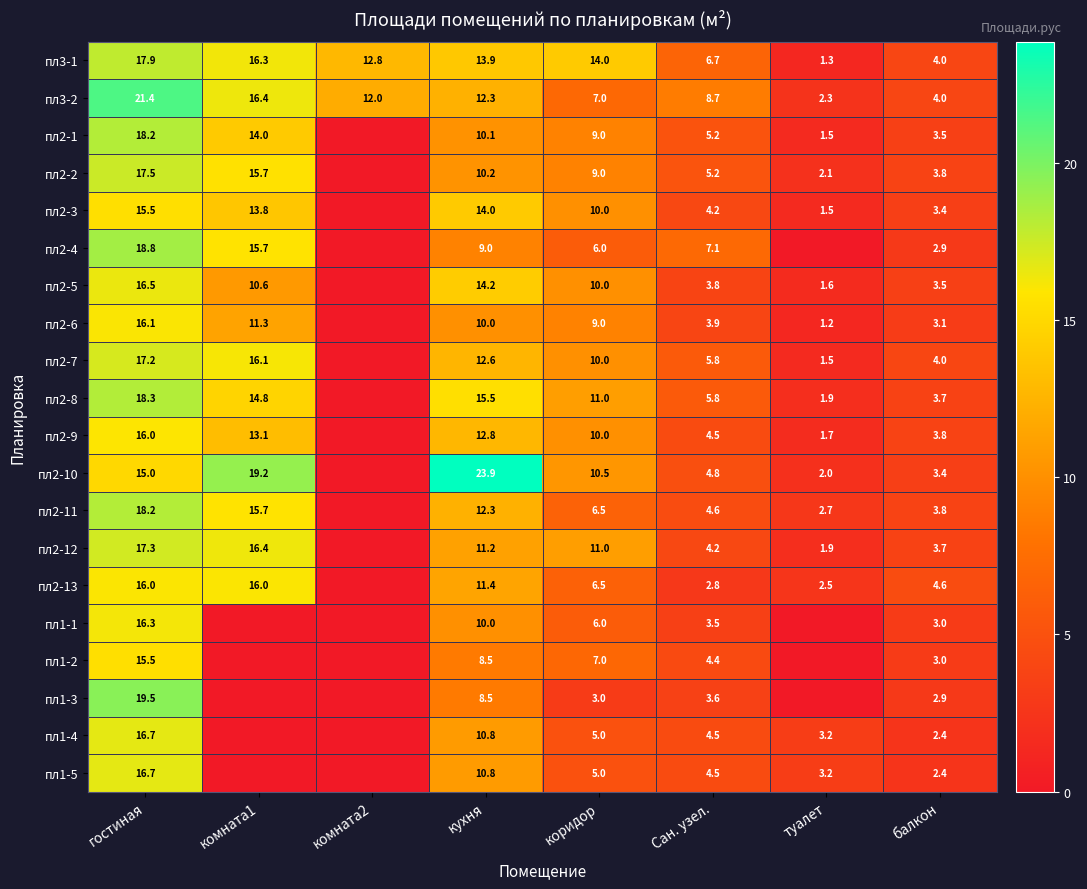

What is the average value of the пл3-2 series?

10.5